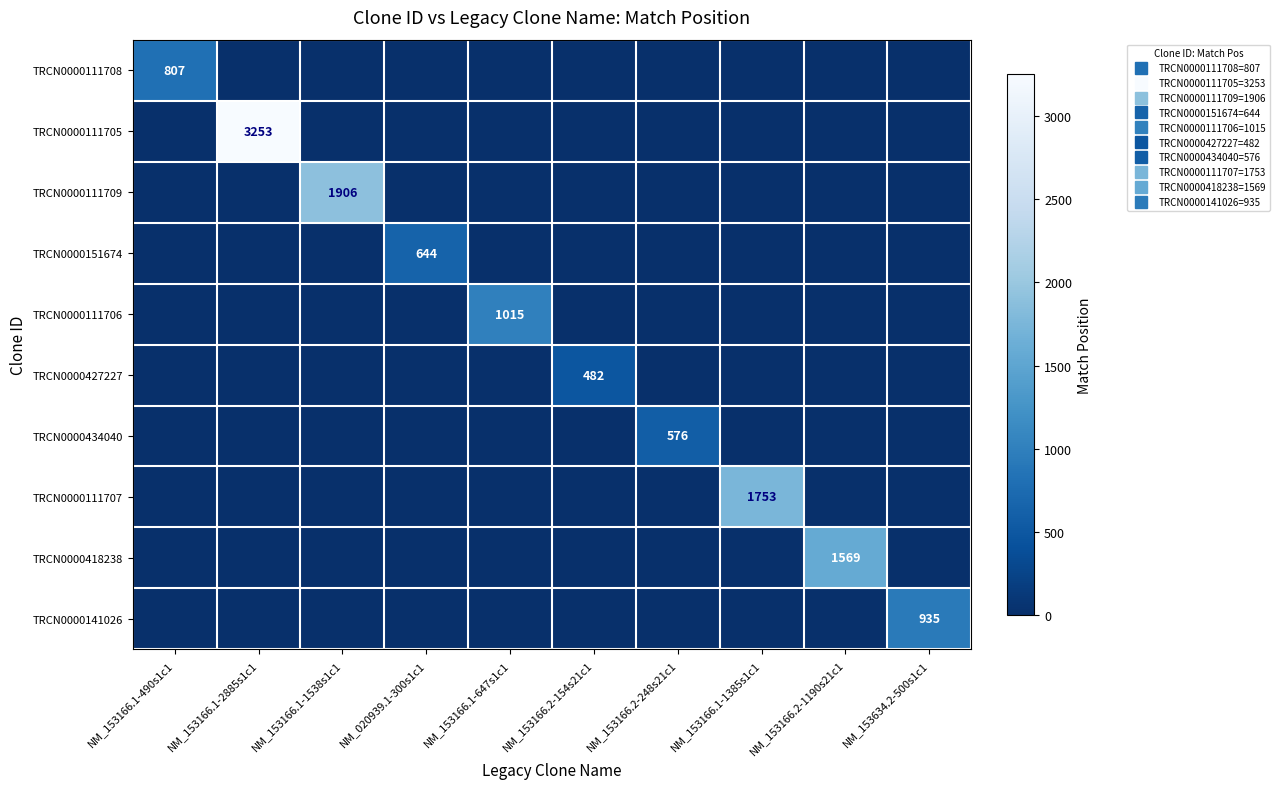

Where is TRCN0000434040 nearest to the value 288?

NM_153166.1-490s1c1